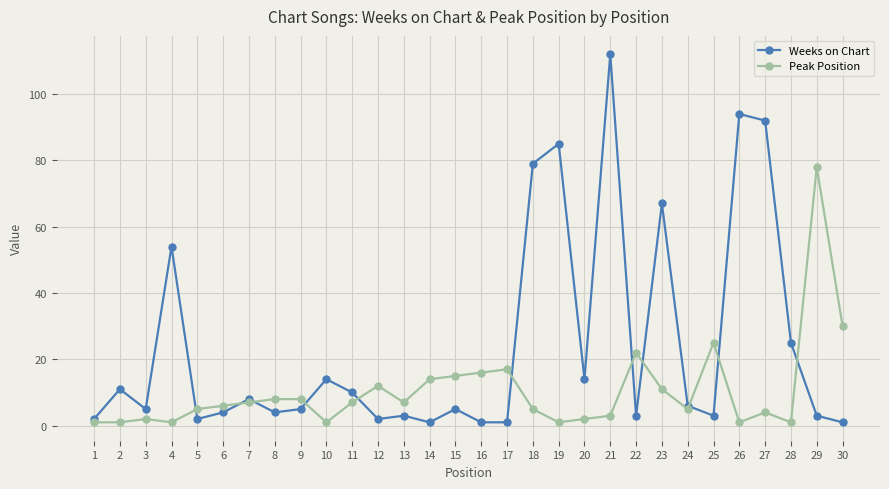

What is the highest value of the Weeks on Chart series?

112